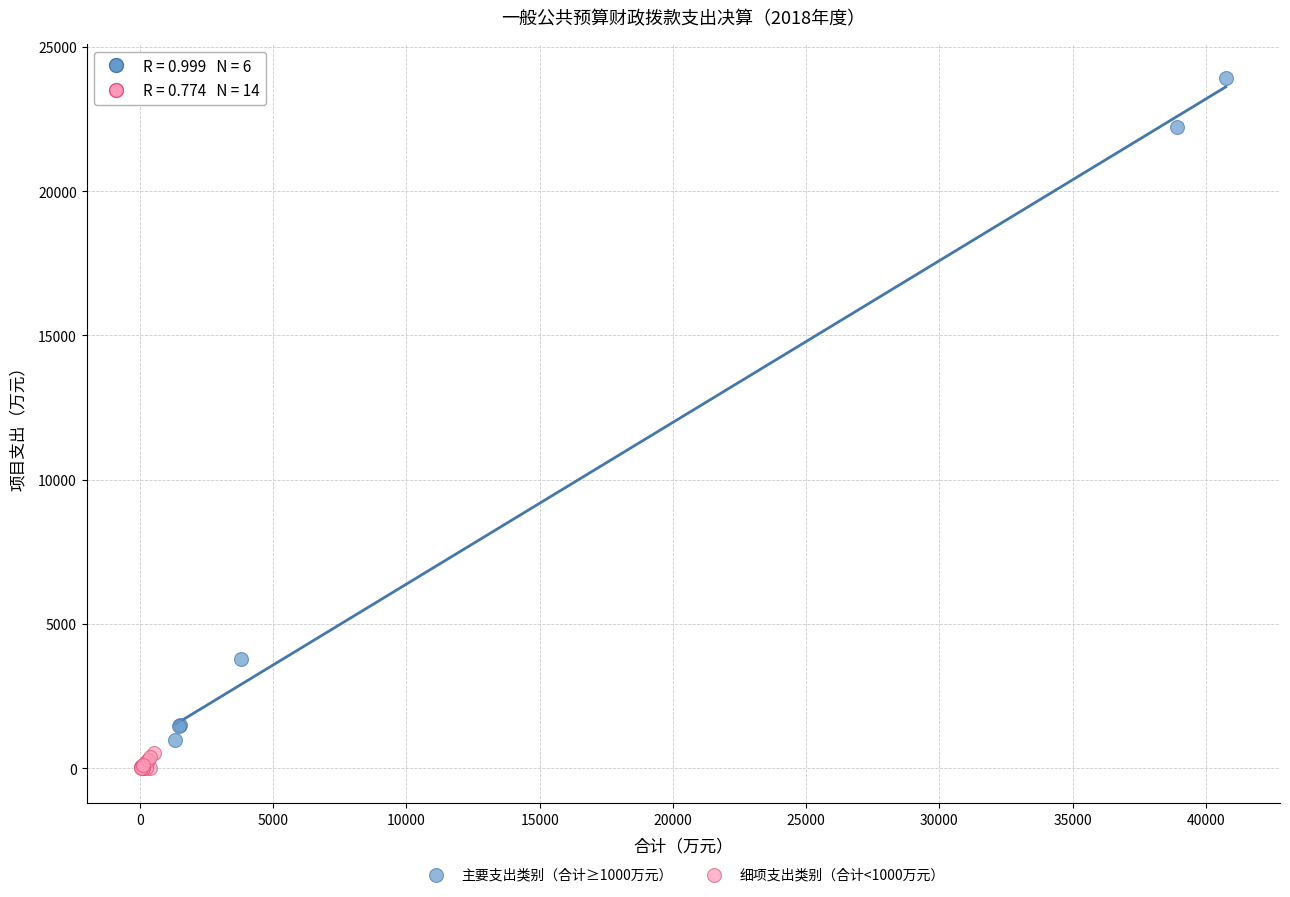

Which series has the widest spread of Y values?

主要支出类别（合计≥1000万元）